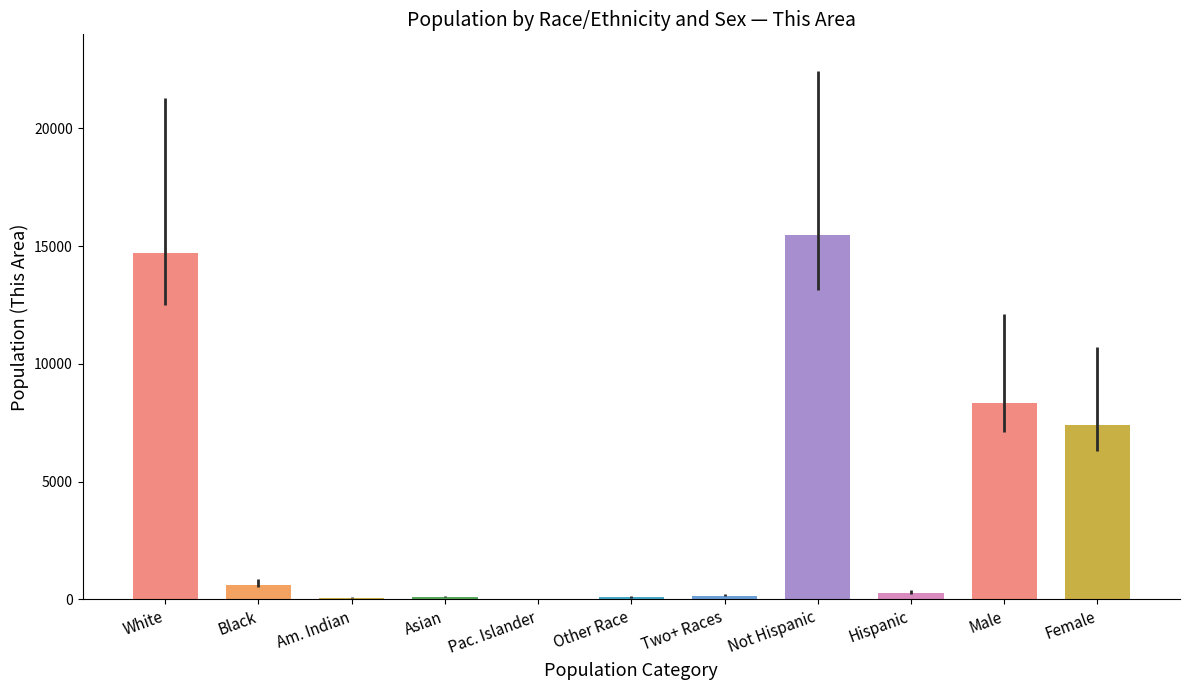

Approximately how many times larger is the value at Two+ Races compared to Hispanic?

0.6